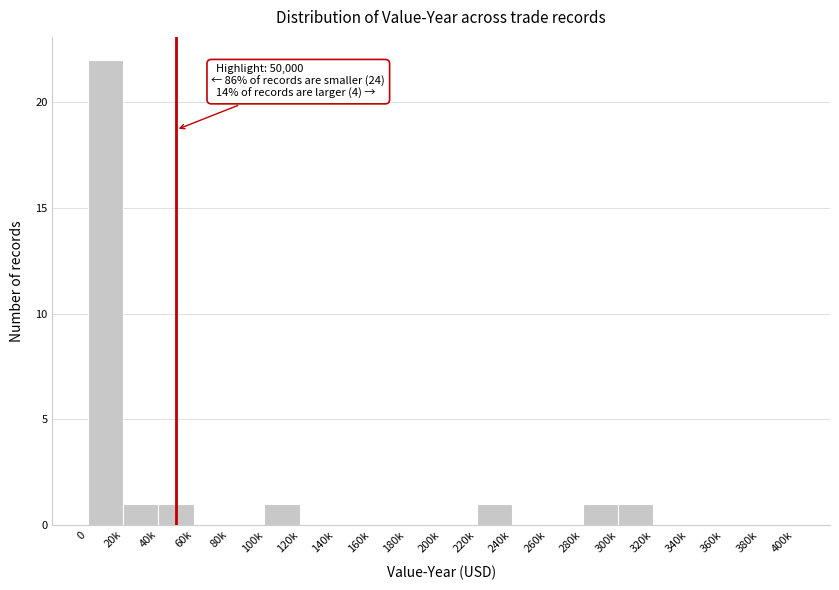

Reading left to right, extract all data points from this chart.

0=22	20k=1	40k=1	60k=0	80k=0	100k=1	120k=0	140k=0	160k=0	180k=0	200k=0	220k=1	240k=0	260k=0	280k=1	300k=1	320k=0	340k=0	360k=0	380k=0